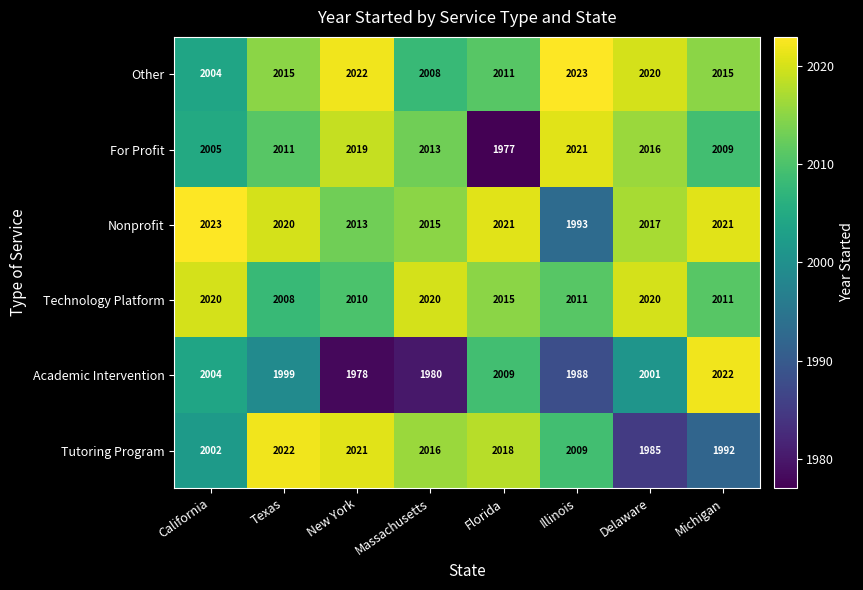

Rank the series at Massachusetts from highest to lowest value.

Technology Platform, Tutoring Program, Nonprofit, For Profit, Other, Academic Intervention